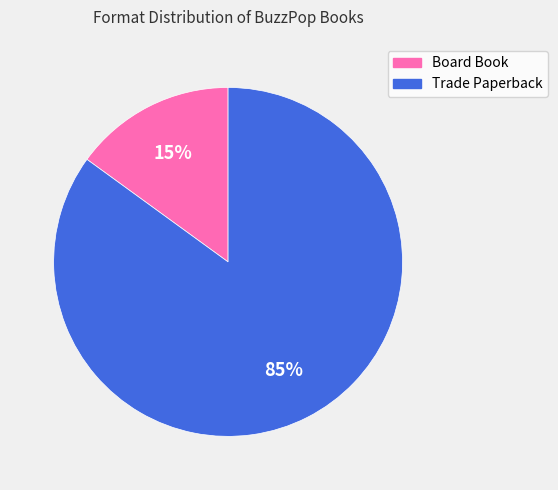

Approximately how many times larger is the value at Board Book compared to Trade Paperback?

0.2